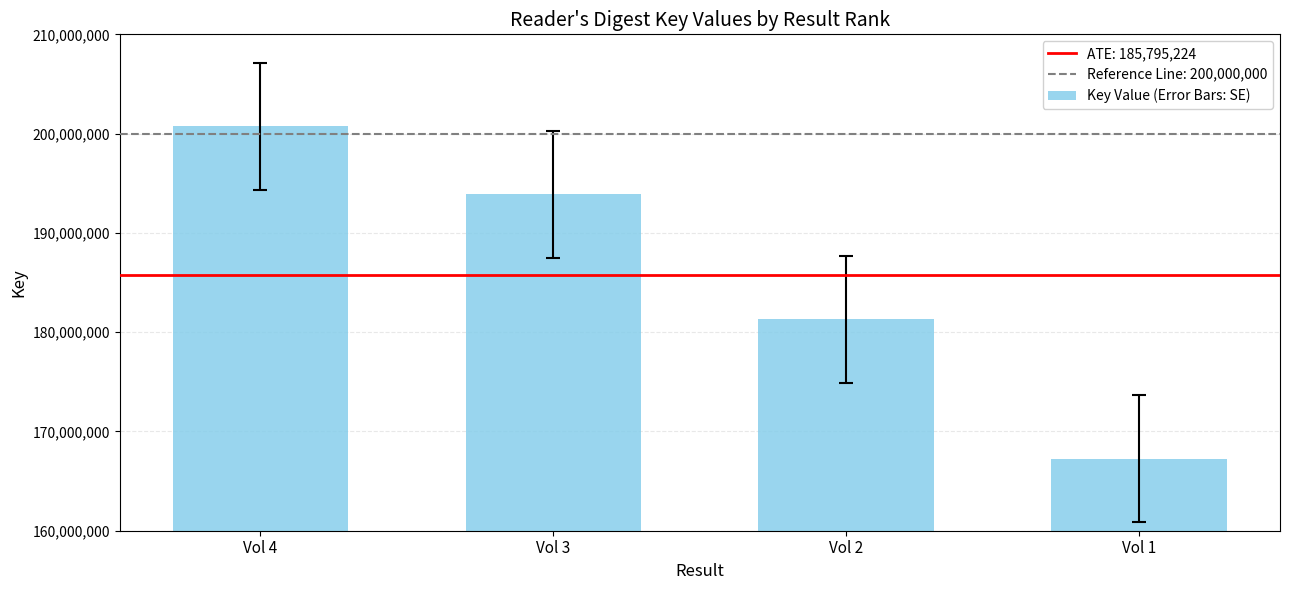

How many distinct data groups are displayed?

1